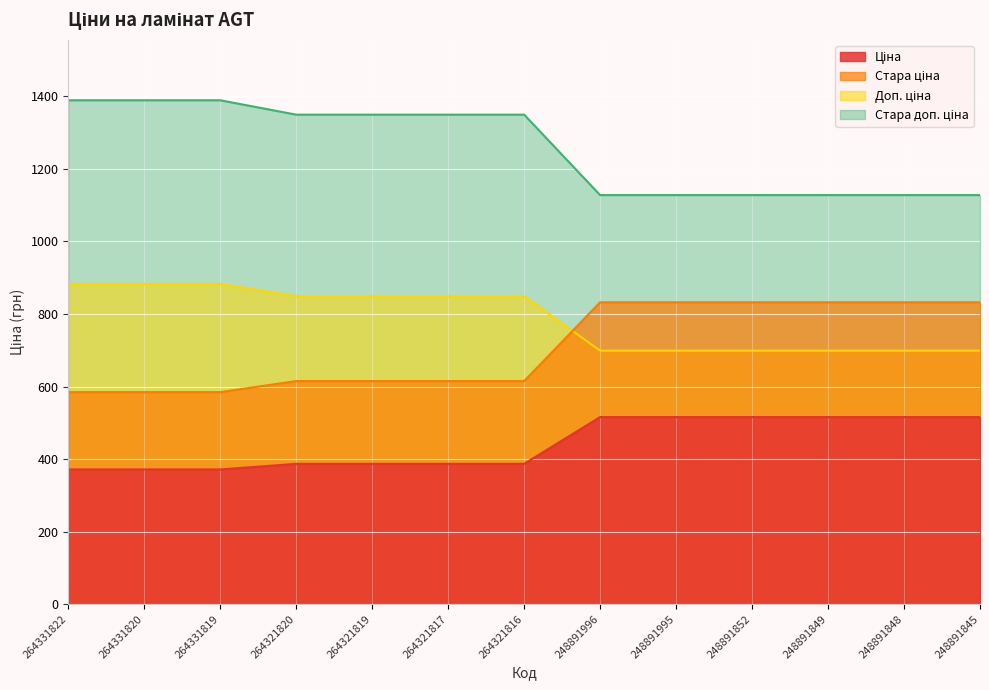

List the labels in order of Стара ціна value, largest first.

248891996, 248891995, 248891852, 248891849, 248891848, 248891845, 264321820, 264321819, 264321817, 264321816, 264331822, 264331820, 264331819